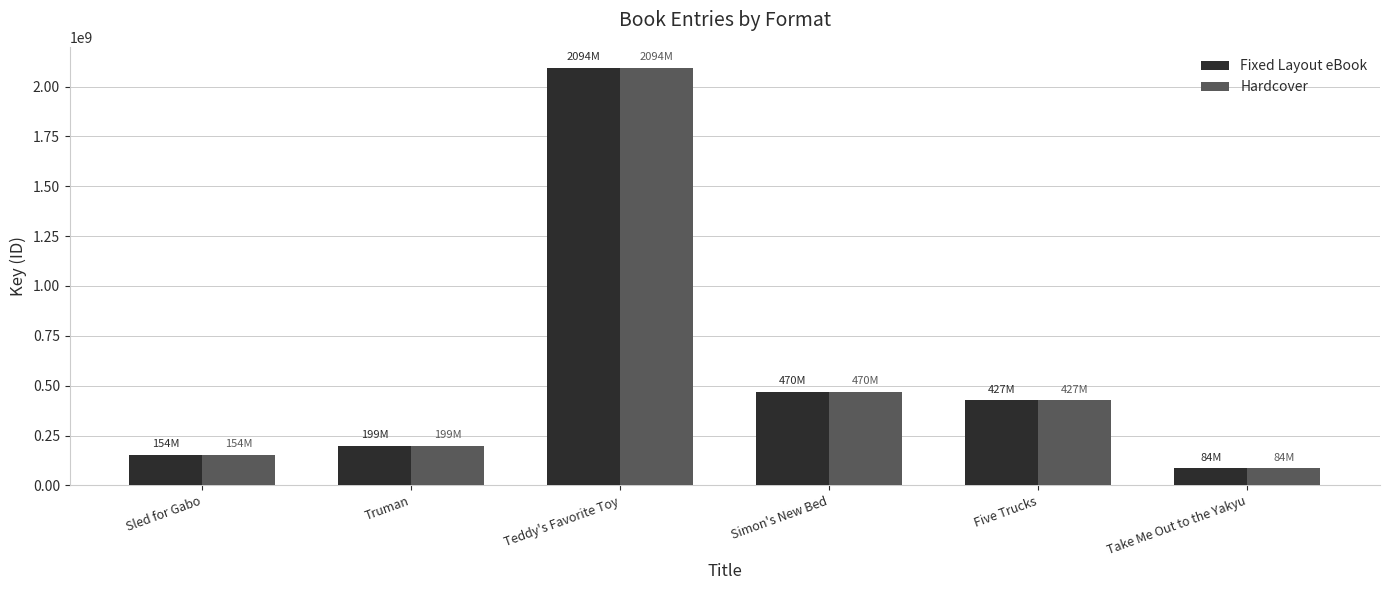

What position from the left is Take Me Out to the Yakyu?

6